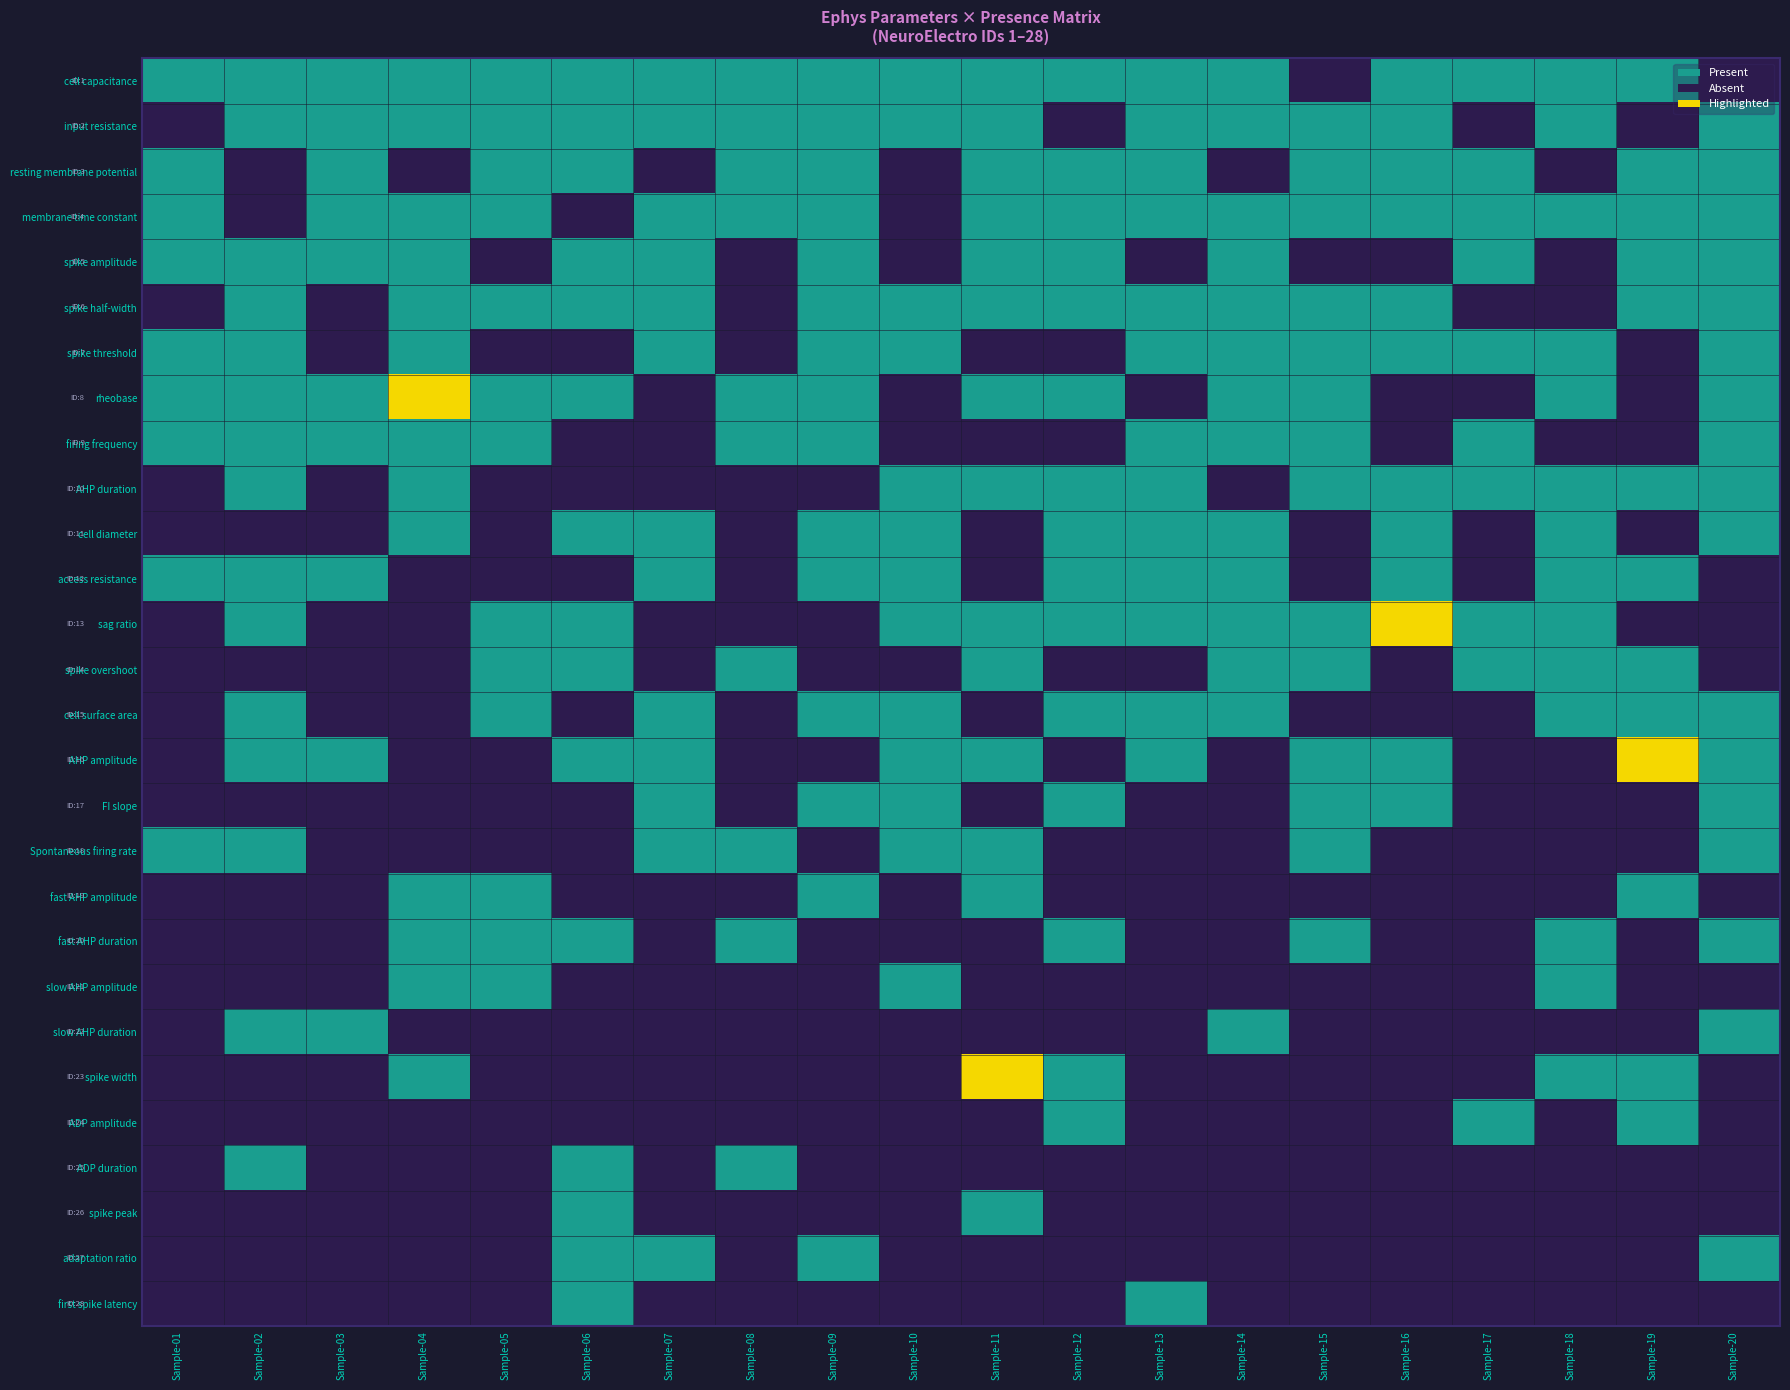

What is the total value across all series at Sample-05?

13